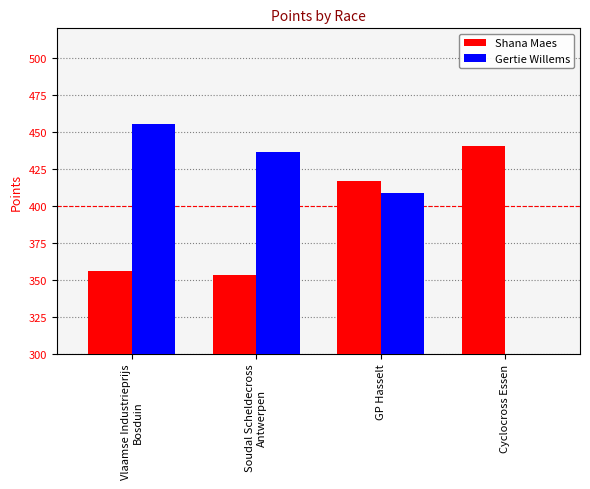

What are all the series names shown in the legend?

Shana Maes, Gertie Willems